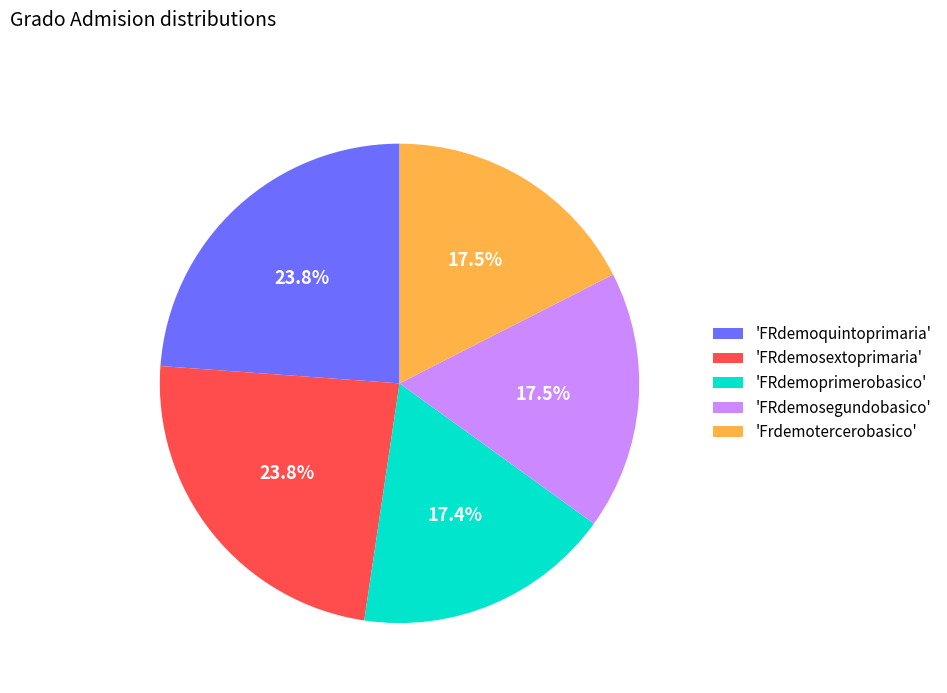

Does 'FRdemosextoprimaria' account for over 50% of the chart?

No